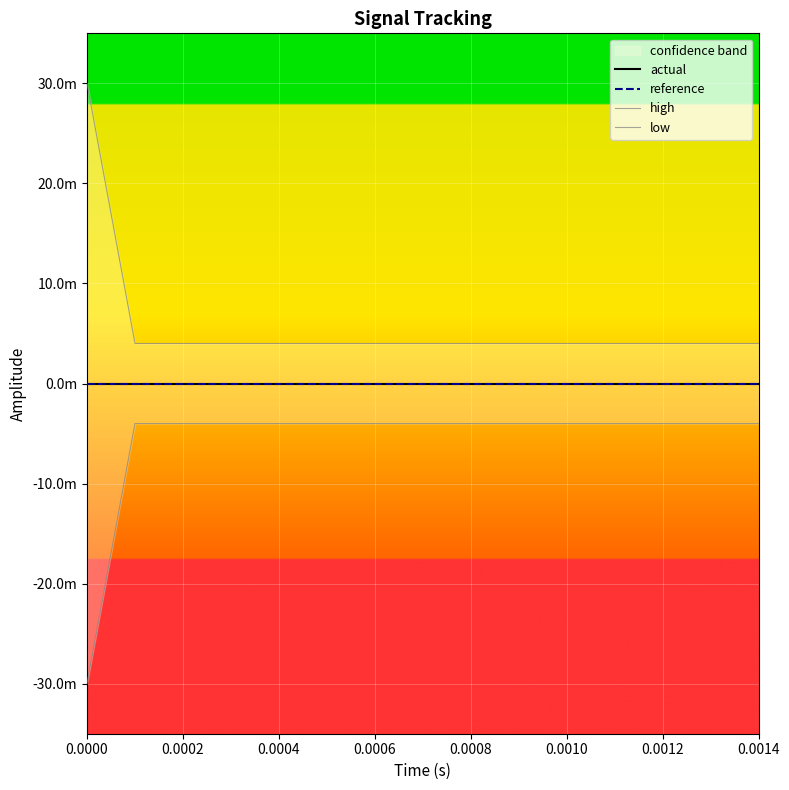

Does the chart display data point markers on the line(s)?

No